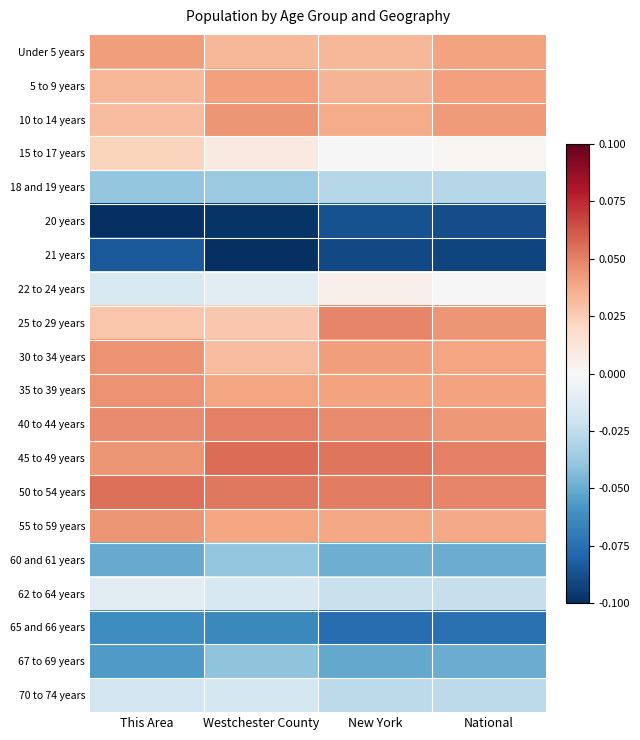

Reading left to right, list all the values displayed in this chart.

Under 5 years: This Area=0.0	Westchester County=0.0	New York=0.0	National=0.0
5 to 9 years: This Area=0.0	Westchester County=0.0	New York=0.0	National=0.0
10 to 14 years: This Area=0.0	Westchester County=0.0	New York=0.0	National=0.0
15 to 17 years: This Area=0.0	Westchester County=0.0	New York=0.0	National=0.0
18 and 19 years: This Area=-0.0	Westchester County=-0.0	New York=-0.0	National=-0.0
20 years: This Area=-0.1	Westchester County=-0.1	New York=-0.1	National=-0.1
21 years: This Area=-0.1	Westchester County=-0.1	New York=-0.1	National=-0.1
22 to 24 years: This Area=-0.0	Westchester County=-0.0	New York=0.0	National=0.0
25 to 29 years: This Area=0.0	Westchester County=0.0	New York=0.0	National=0.0
30 to 34 years: This Area=0.0	Westchester County=0.0	New York=0.0	National=0.0
35 to 39 years: This Area=0.0	Westchester County=0.0	New York=0.0	National=0.0
40 to 44 years: This Area=0.0	Westchester County=0.1	New York=0.0	National=0.0
45 to 49 years: This Area=0.0	Westchester County=0.1	New York=0.1	National=0.1
50 to 54 years: This Area=0.1	Westchester County=0.1	New York=0.1	National=0.0
55 to 59 years: This Area=0.0	Westchester County=0.0	New York=0.0	National=0.0
60 and 61 years: This Area=-0.1	Westchester County=-0.0	New York=-0.0	National=-0.0
62 to 64 years: This Area=-0.0	Westchester County=-0.0	New York=-0.0	National=-0.0
65 and 66 years: This Area=-0.1	Westchester County=-0.1	New York=-0.1	National=-0.1
67 to 69 years: This Area=-0.1	Westchester County=-0.0	New York=-0.1	National=-0.0
70 to 74 years: This Area=-0.0	Westchester County=-0.0	New York=-0.0	National=-0.0